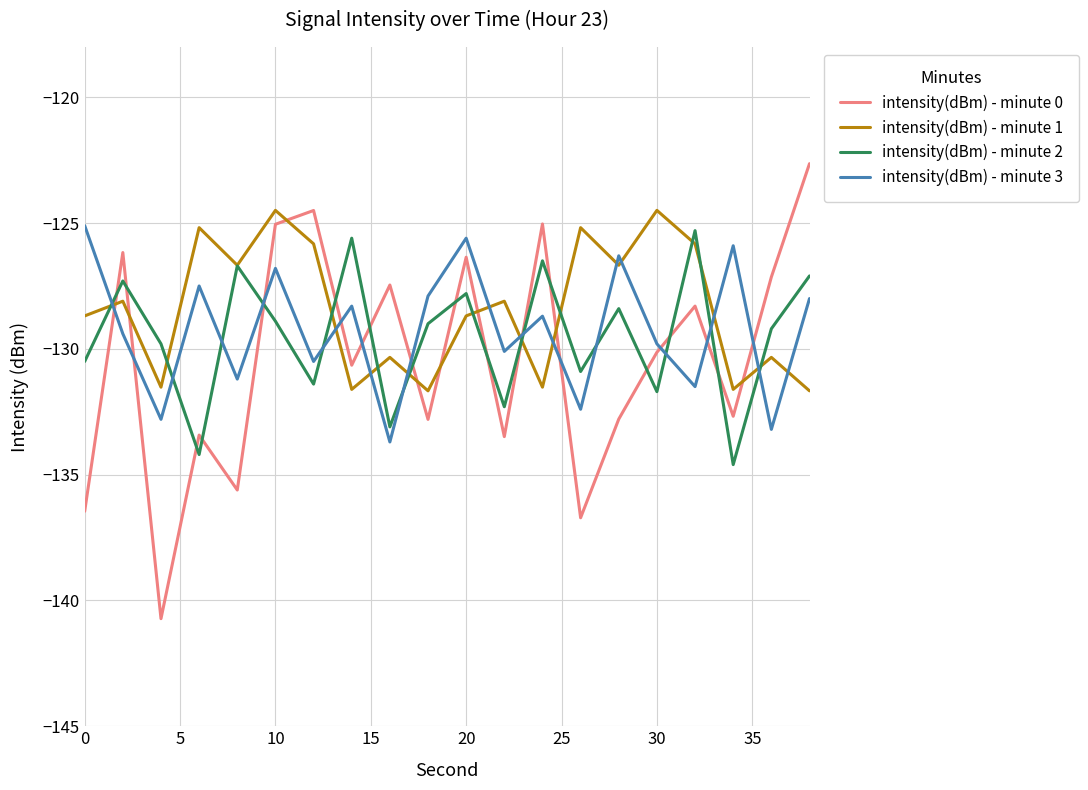

What is the lowest value of the intensity(dBm) - minute 1 series?

-131.7